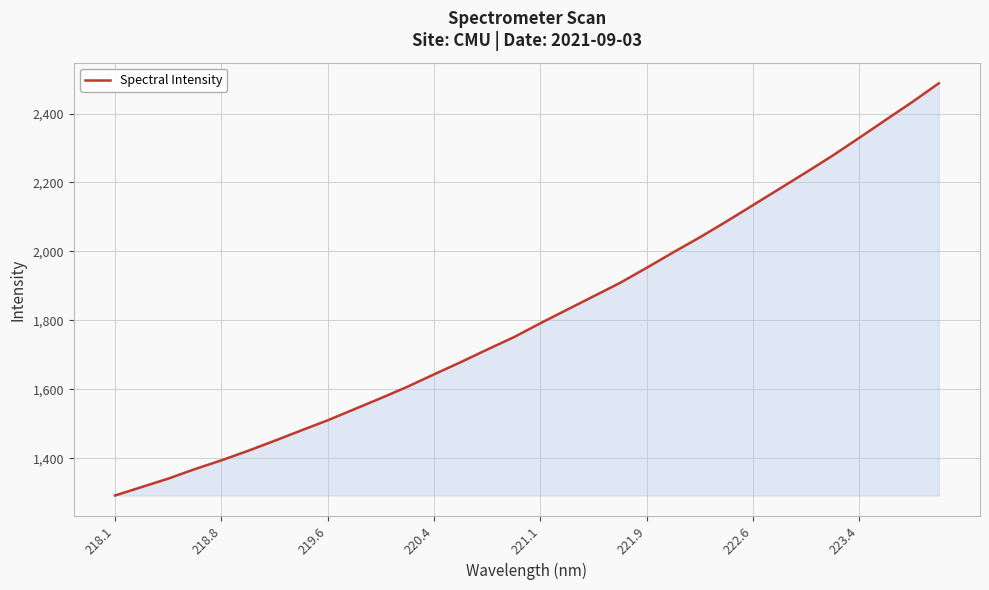

What is the minimum value shown in the chart?

1291.9